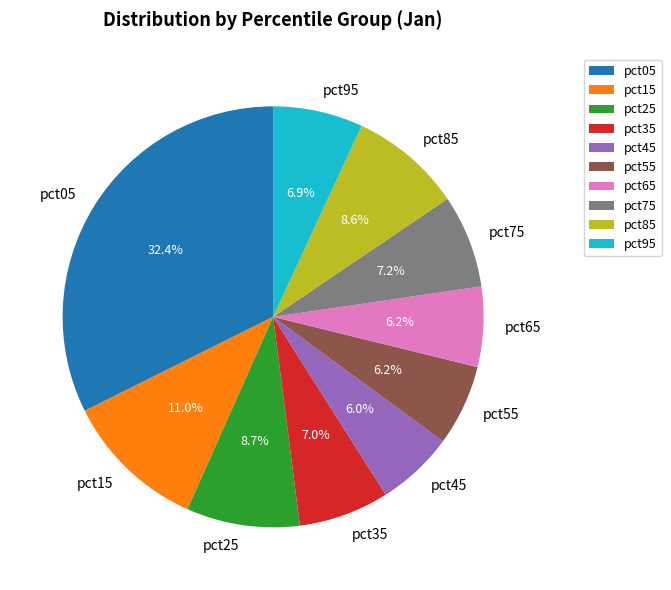

Is there a majority slice in this chart?

No